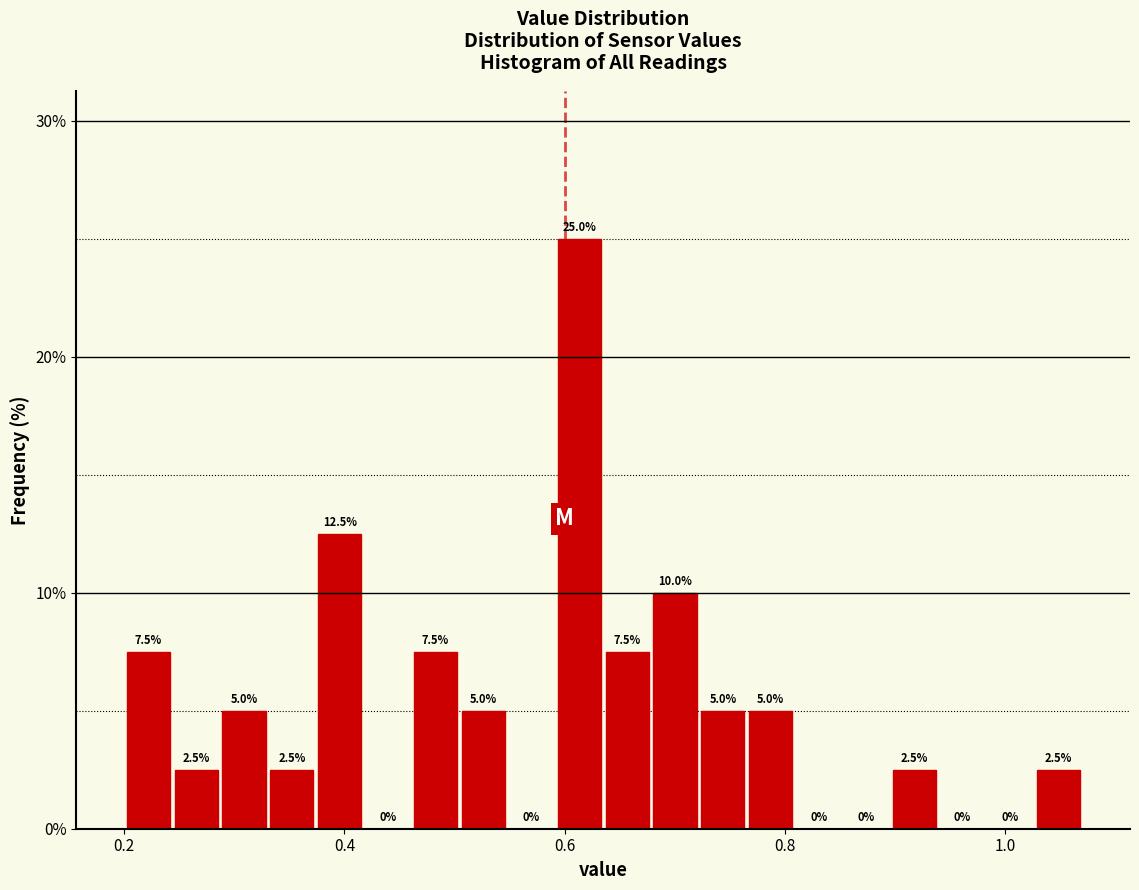

Read against the x-axis, roughly where is the centre of the tallest bar?

0.62